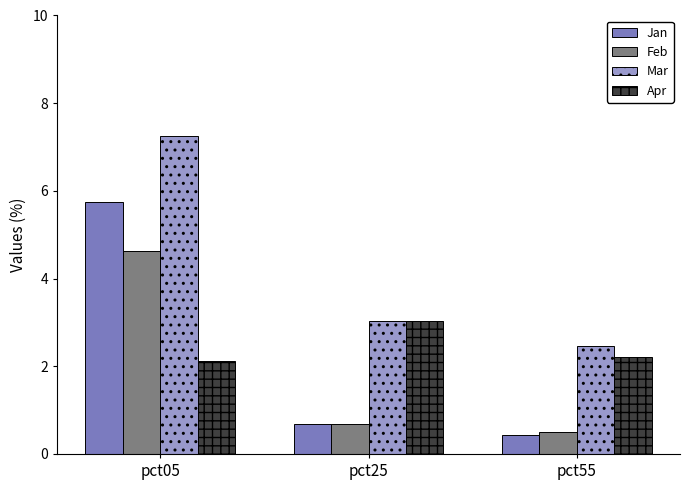

Are the bars grouped side by side (vs. stacked)?

Yes